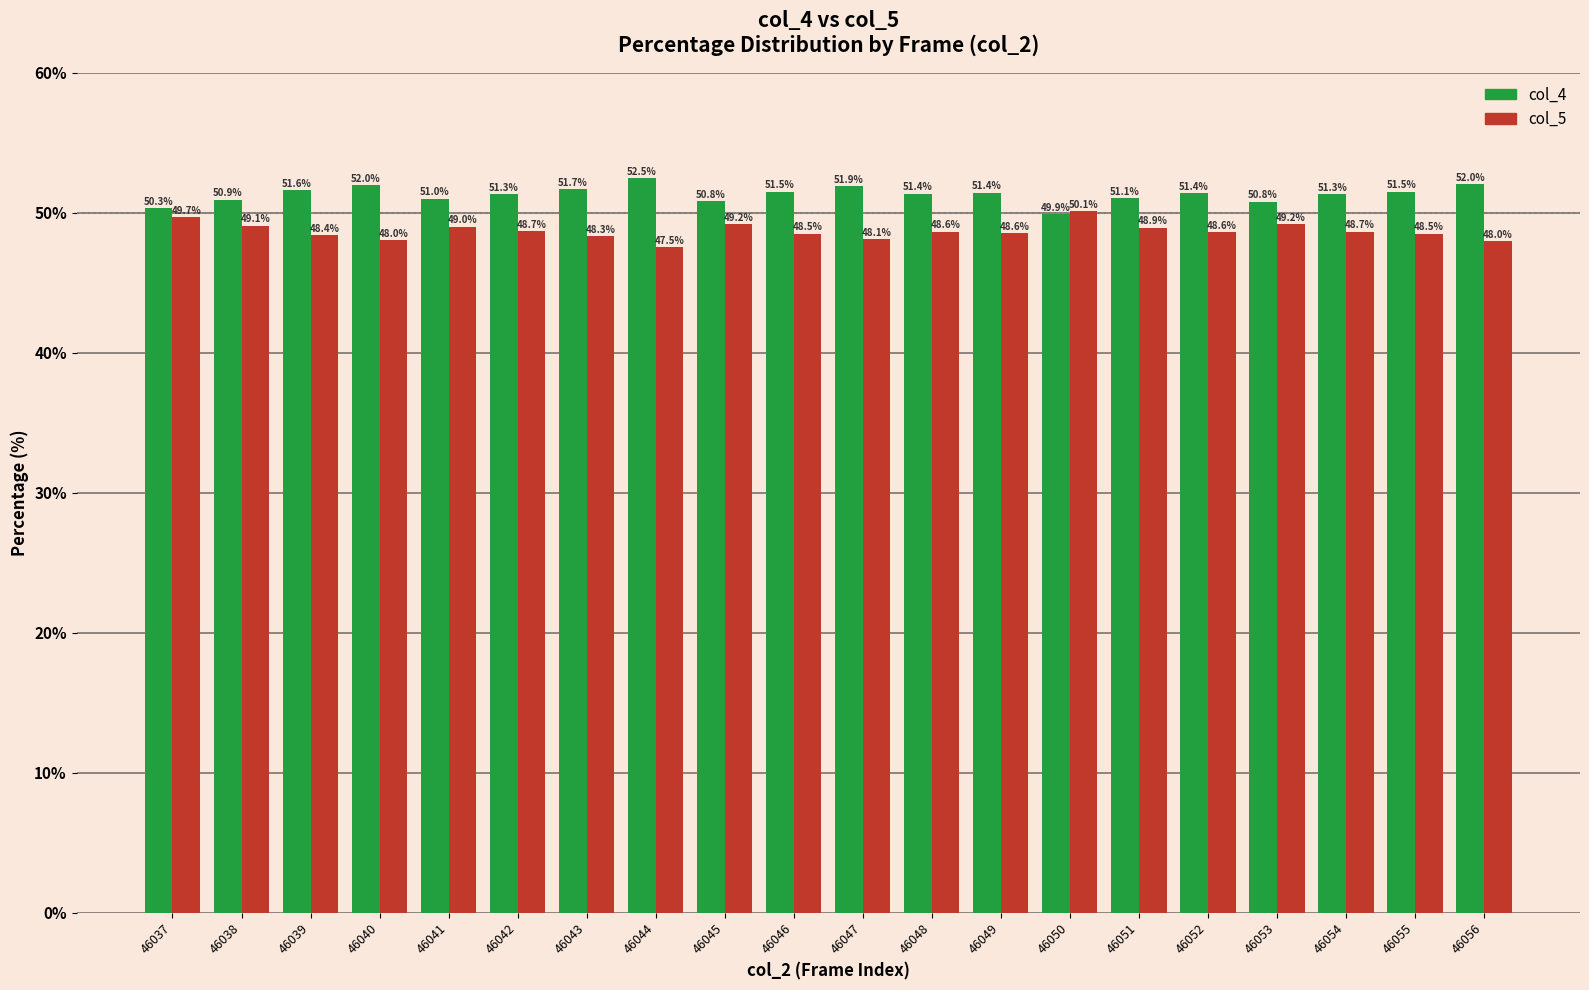

What is the average value of the col_5 series?

48.7